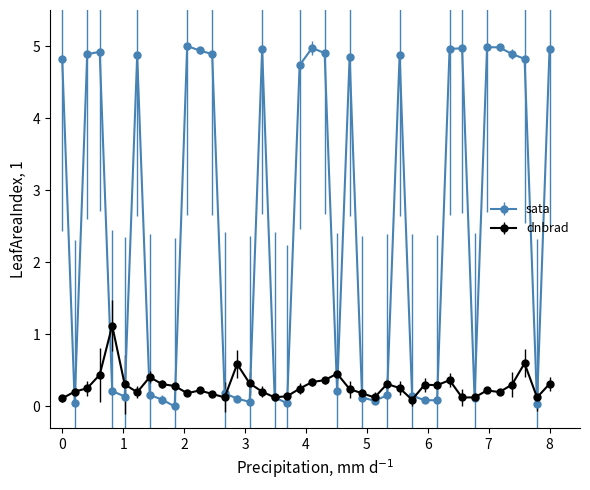

What is the greatest value displayed?

5.0